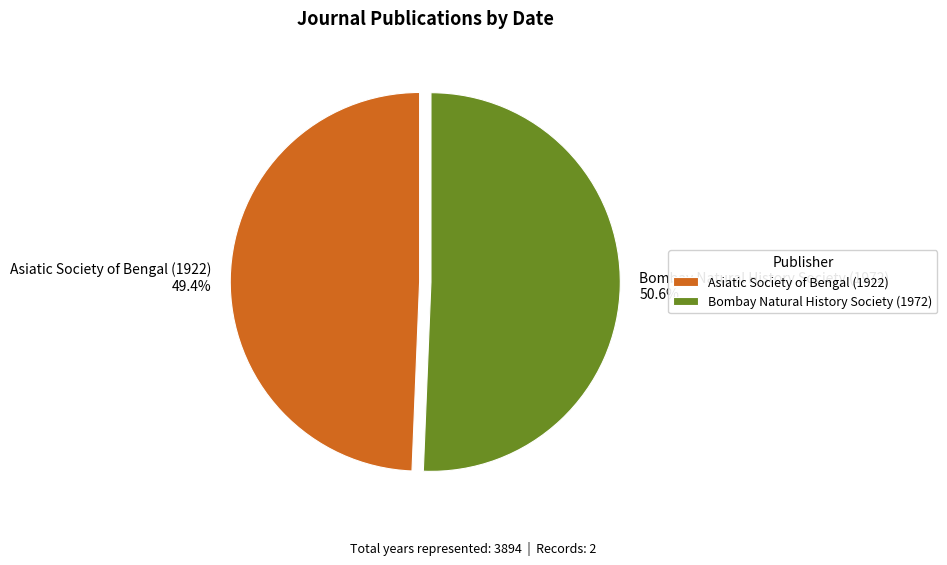

To the nearest percent, what percentage of the pie is Asiatic Society of Bengal (1922)?

49%